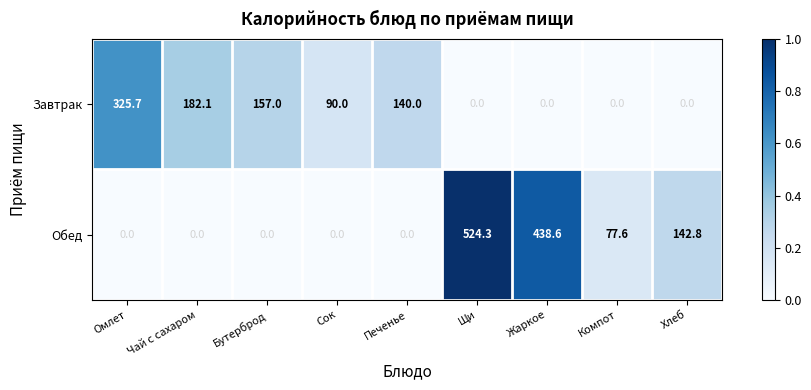

Which series has the largest range (max minus min)?

Обед